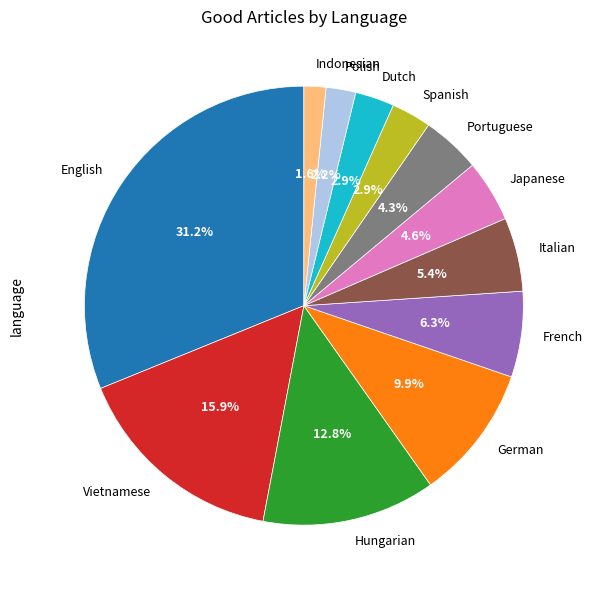

Is there any slice that represents more than half of the pie?

No